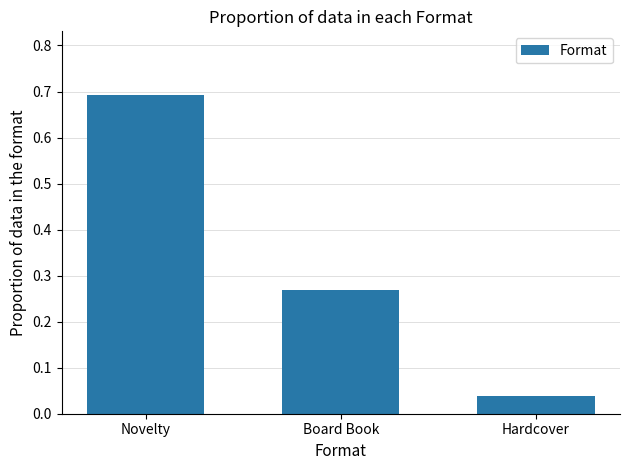

Between Hardcover and Novelty, which is larger?

Novelty